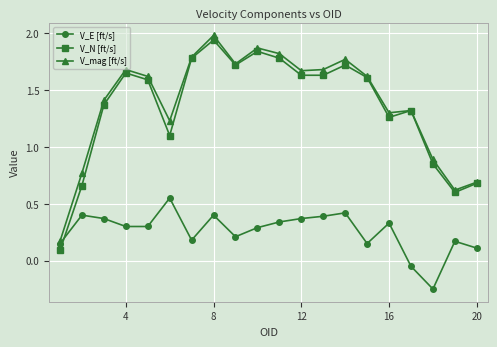

True or false: V_E [ft/s] has more than 2 points higher than both neighbors.

True